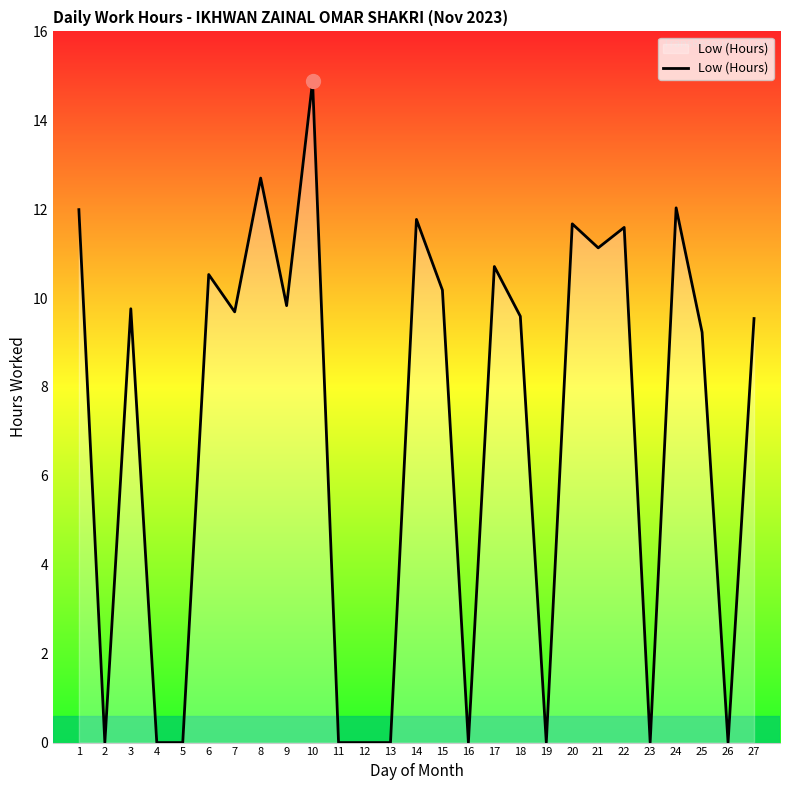

What is the difference between the values at 26 and 18?

9.6